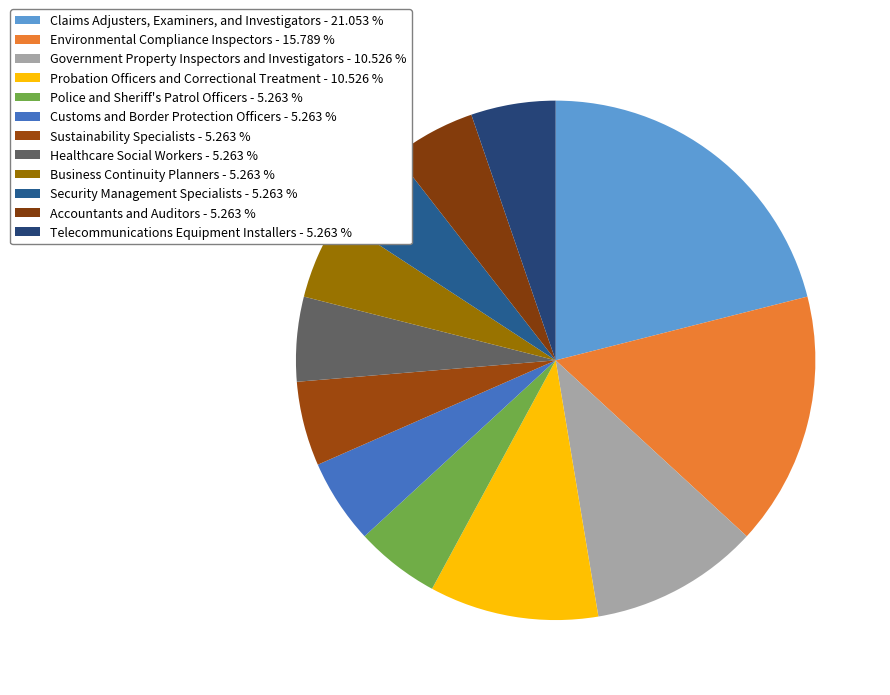

To the nearest percent, what is the combined percentage of Probation Officers and Correctional Treatment and Security Management Specialists?

16%